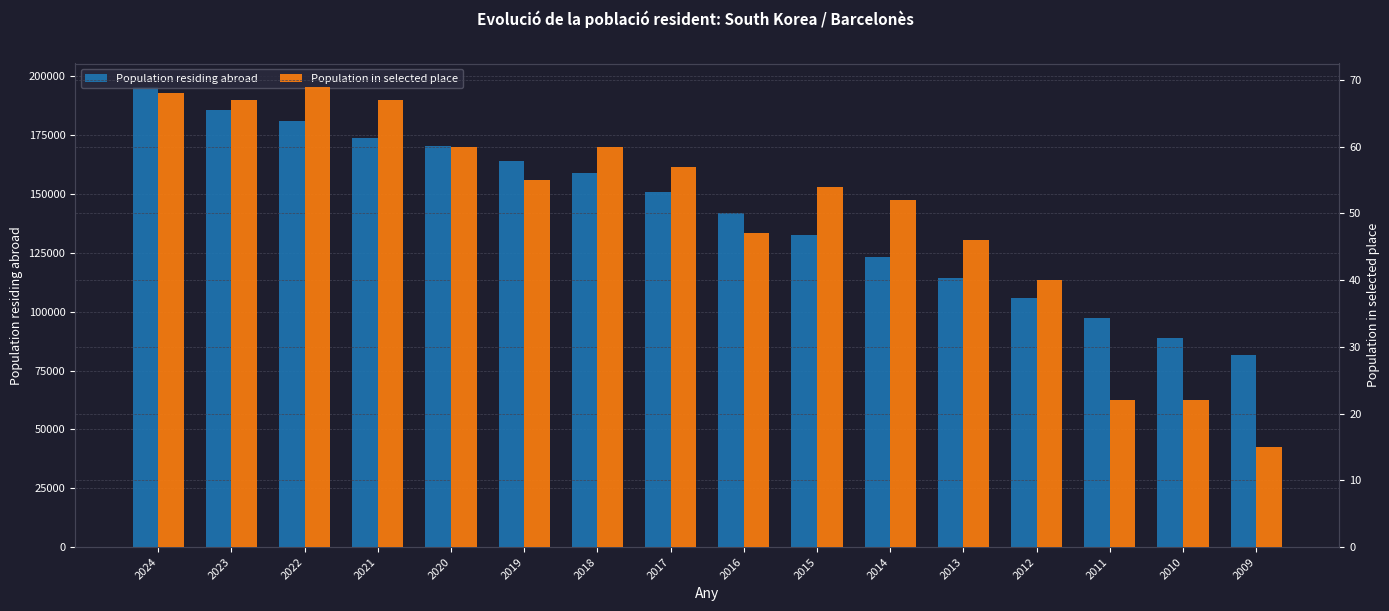

Is it true that Population residing abroad equals 158715 at 2018?

True